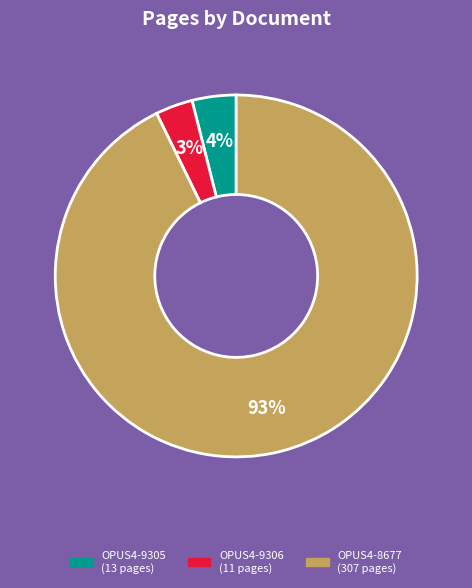

Rank the categories by value from lowest to highest.

OPUS4-9306, OPUS4-9305, OPUS4-8677